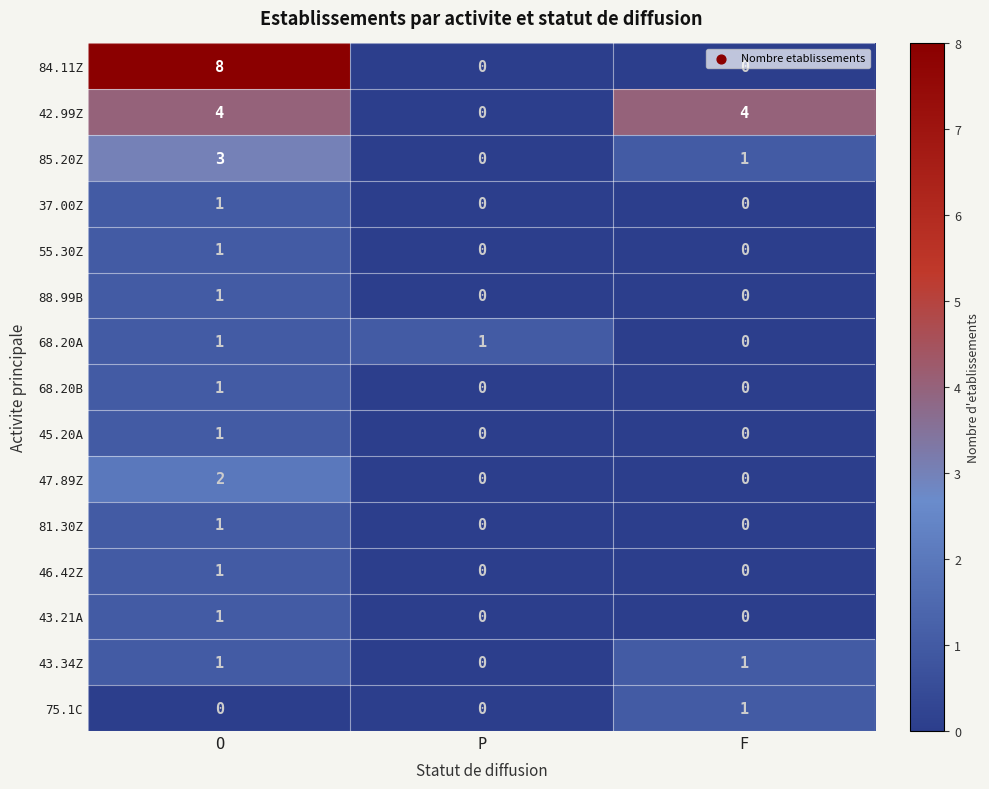

Rank the categories by 85.20Z value from lowest to highest.

P, F, O